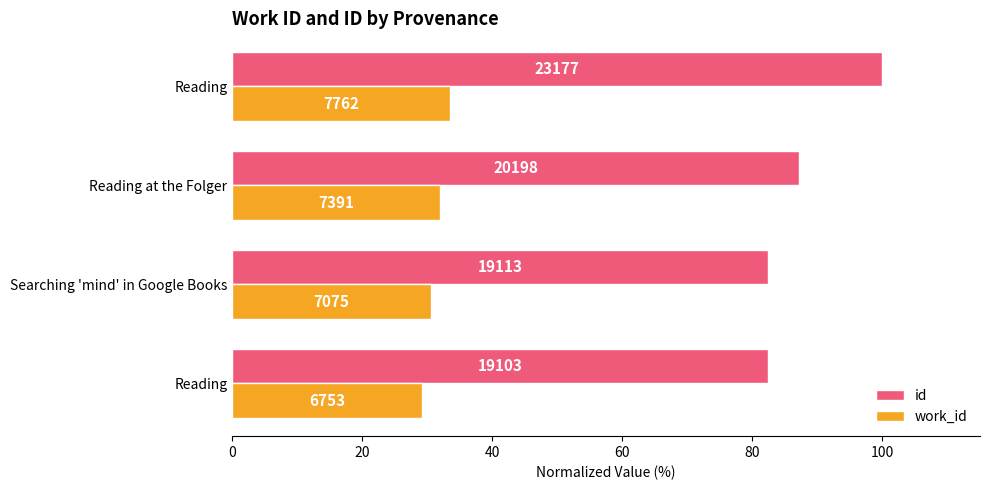

What are all the series names shown in the legend?

id, work_id